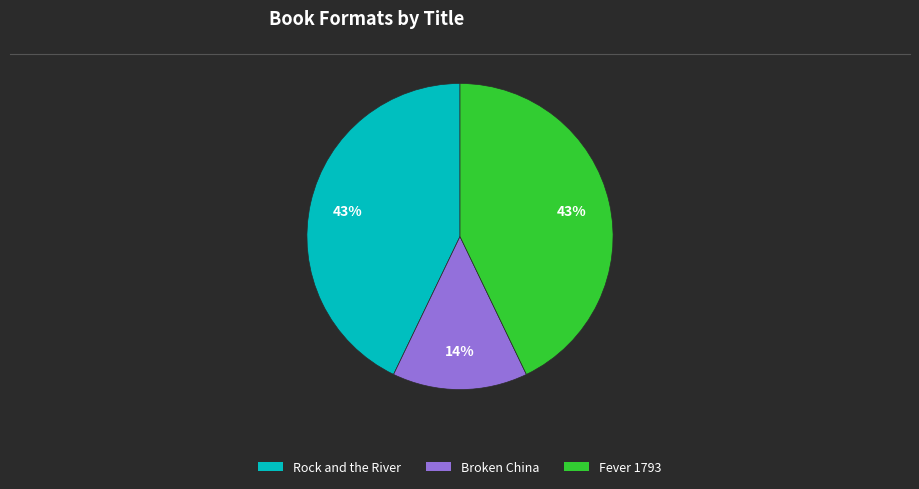

What is the smallest slice in the pie chart?

Broken China